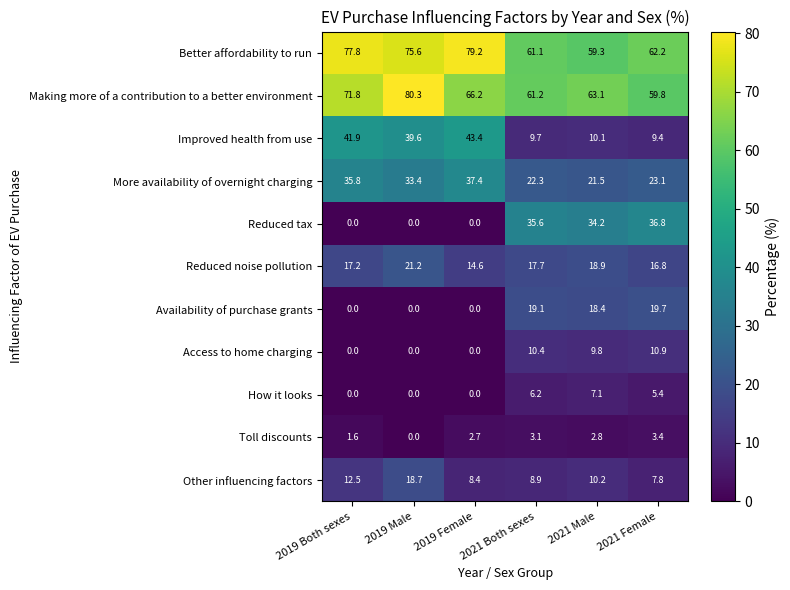

How many distinct data groups are displayed?

11